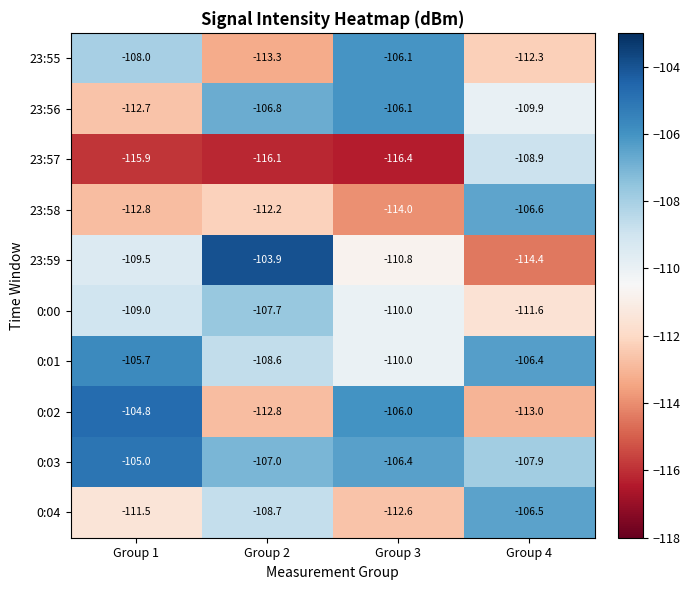

Where does the 23:59 series first go above -109?

Group 2